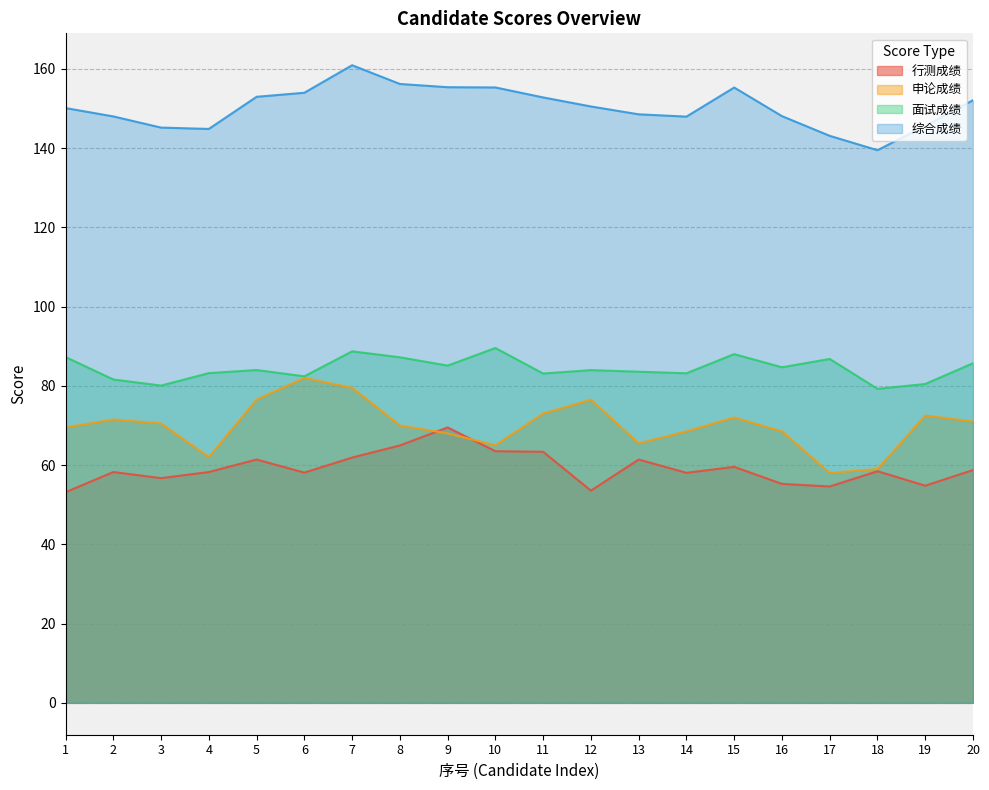

Is the value of 申论成绩 at 4 greater than the value of 综合成绩 at 8?

No